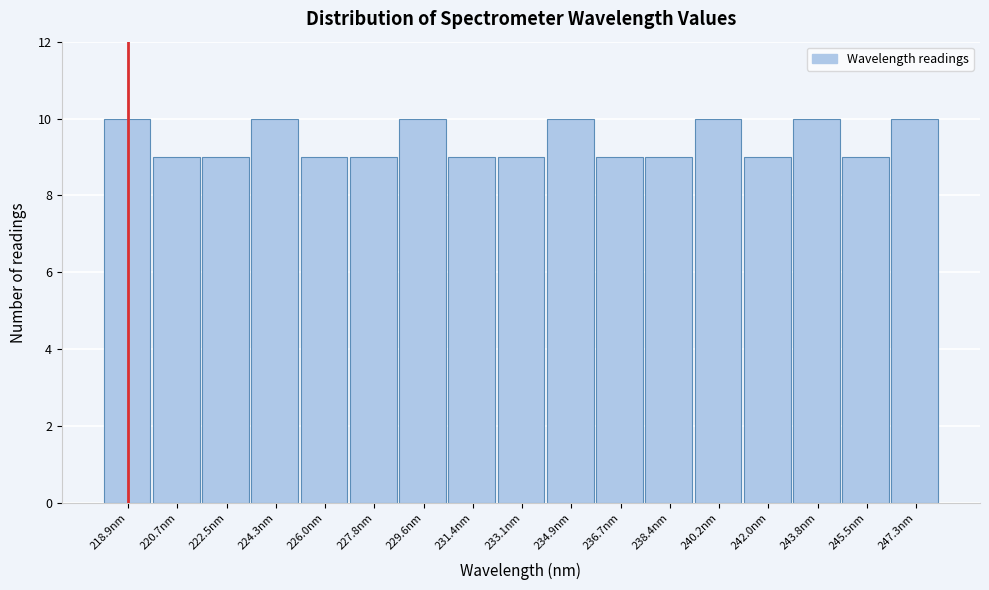

Reading left to right, list every bar in this chart as the range it spans on the x-axis followed by its height. Neither the bar edges nor the heights are printed on the chart, so give them approximately, as read against the axes.

218.0 to 219.8: 10
219.8 to 221.6: 9
221.6 to 223.4: 9
223.4 to 225.2: 10
225.2 to 227.0: 9
227.0 to 228.6: 9
228.6 to 230.4: 10
230.4 to 232.2: 9
232.2 to 234.0: 9
234.0 to 235.8: 10
235.8 to 237.6: 9
237.6 to 239.4: 9
239.4 to 241.2: 10
241.2 to 242.8: 9
242.8 to 244.6: 10
244.6 to 246.4: 9
246.4 to 248.2: 10